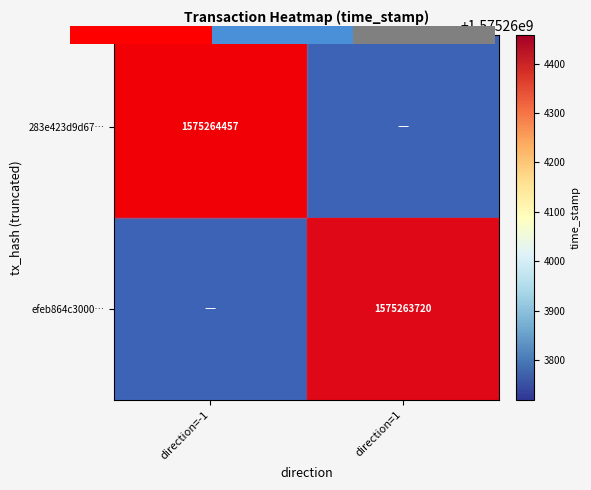

Is it true that efeb864c3000a8c9a6e7a094344964acf3c5e7f equals -788075759 at -1?

False